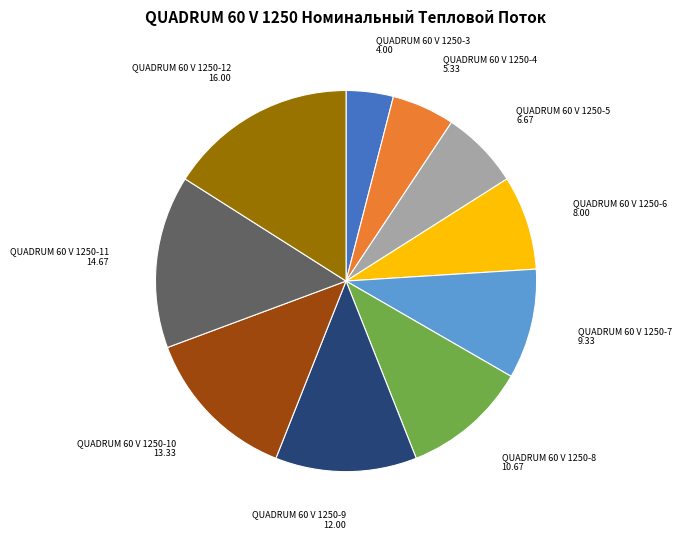

What is the largest slice in the pie chart?

QUADRUM 60 V 1250-12